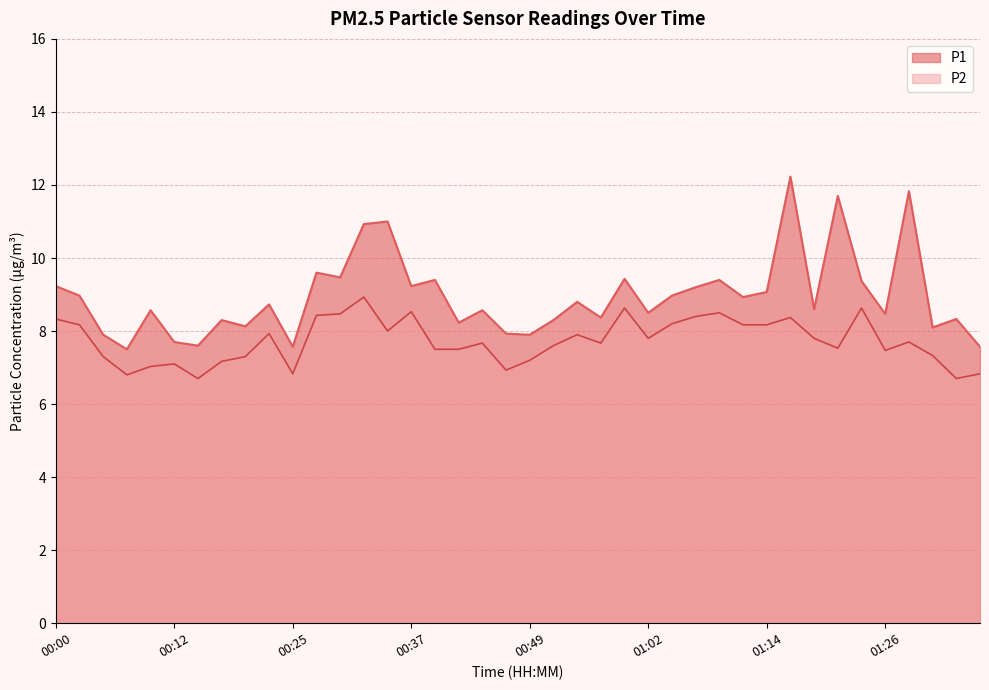

Is it true that P1 equals 8.5 at 01:26?

True